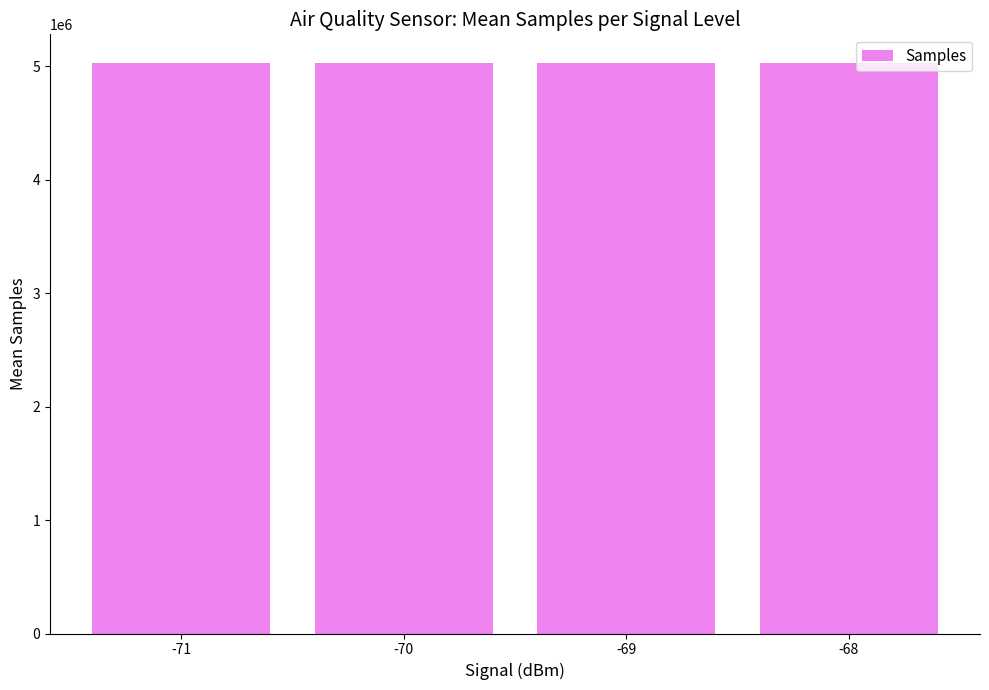

Is it true that the value at -71 is 2085987.6?

False